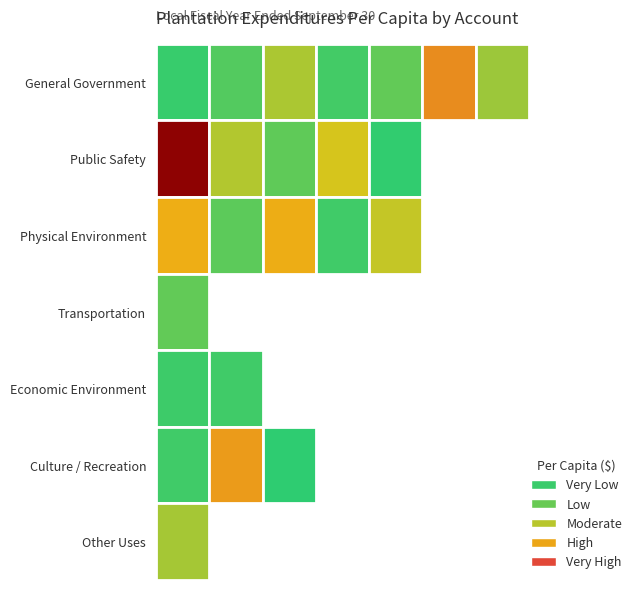

The Interfund Transfers Out series shows -20.9 at 2. True or false?

False